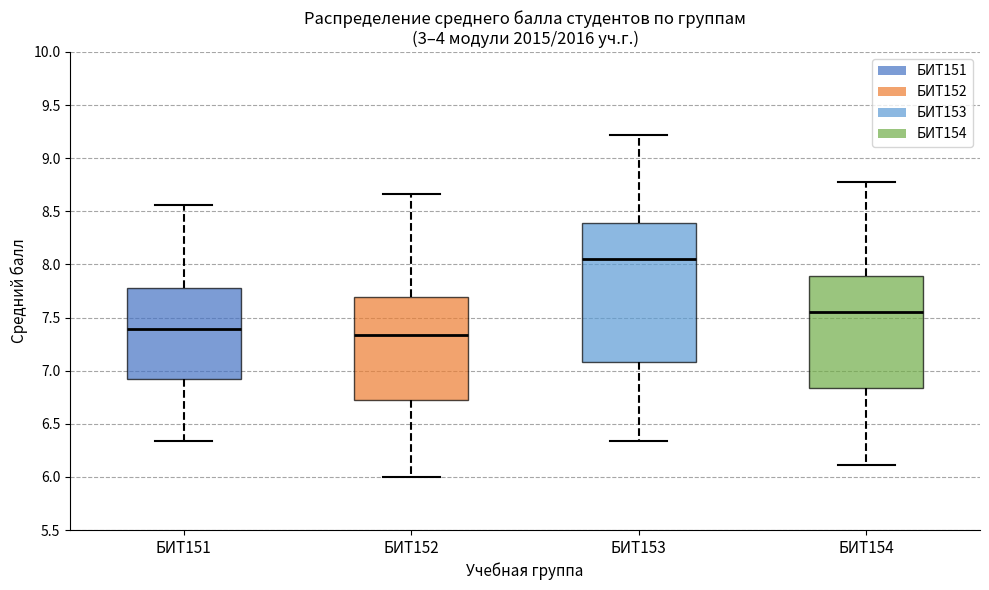

Reading left to right, transcribe this box plot: for each box, give where its median line is, the range the box spans, and where its two whiskers end, as read against the y-axis. The values are not printed on the chart, so give them approximately, as read against the axis.

БИТ151: median 7.40, box 6.90 to 7.80, whiskers 6.35 to 8.55
БИТ152: median 7.35, box 6.70 to 7.70, whiskers 6.00 to 8.65
БИТ153: median 8.05, box 7.10 to 8.40, whiskers 6.35 to 9.20
БИТ154: median 7.55, box 6.85 to 7.90, whiskers 6.10 to 8.80